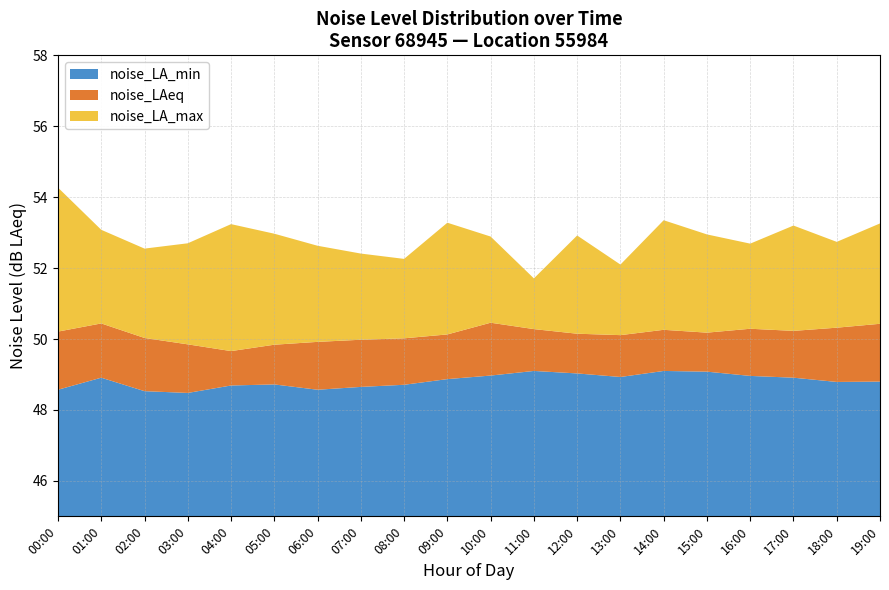

Reading right to left, transcribe all the data shown in this chart.

noise_LA_min: 19:00=48.8	18:00=48.8	17:00=48.9	16:00=49.0	15:00=49.1	14:00=49.1	13:00=48.9	12:00=49.0	11:00=49.1	10:00=49.0	09:00=48.9	08:00=48.7	07:00=48.6	06:00=48.6	05:00=48.7	04:00=48.7	03:00=48.5	02:00=48.5	01:00=48.9	00:00=48.6
noise_LAeq: 19:00=50.4	18:00=50.3	17:00=50.2	16:00=50.3	15:00=50.2	14:00=50.3	13:00=50.1	12:00=50.1	11:00=50.3	10:00=50.5	09:00=50.1	08:00=50.0	07:00=50.0	06:00=49.9	05:00=49.8	04:00=49.7	03:00=49.9	02:00=50.0	01:00=50.4	00:00=50.2
noise_LA_max: 19:00=53.3	18:00=52.7	17:00=53.2	16:00=52.7	15:00=53.0	14:00=53.4	13:00=52.1	12:00=52.9	11:00=51.7	10:00=52.9	09:00=53.3	08:00=52.3	07:00=52.4	06:00=52.6	05:00=53.0	04:00=53.2	03:00=52.7	02:00=52.5	01:00=53.1	00:00=54.3